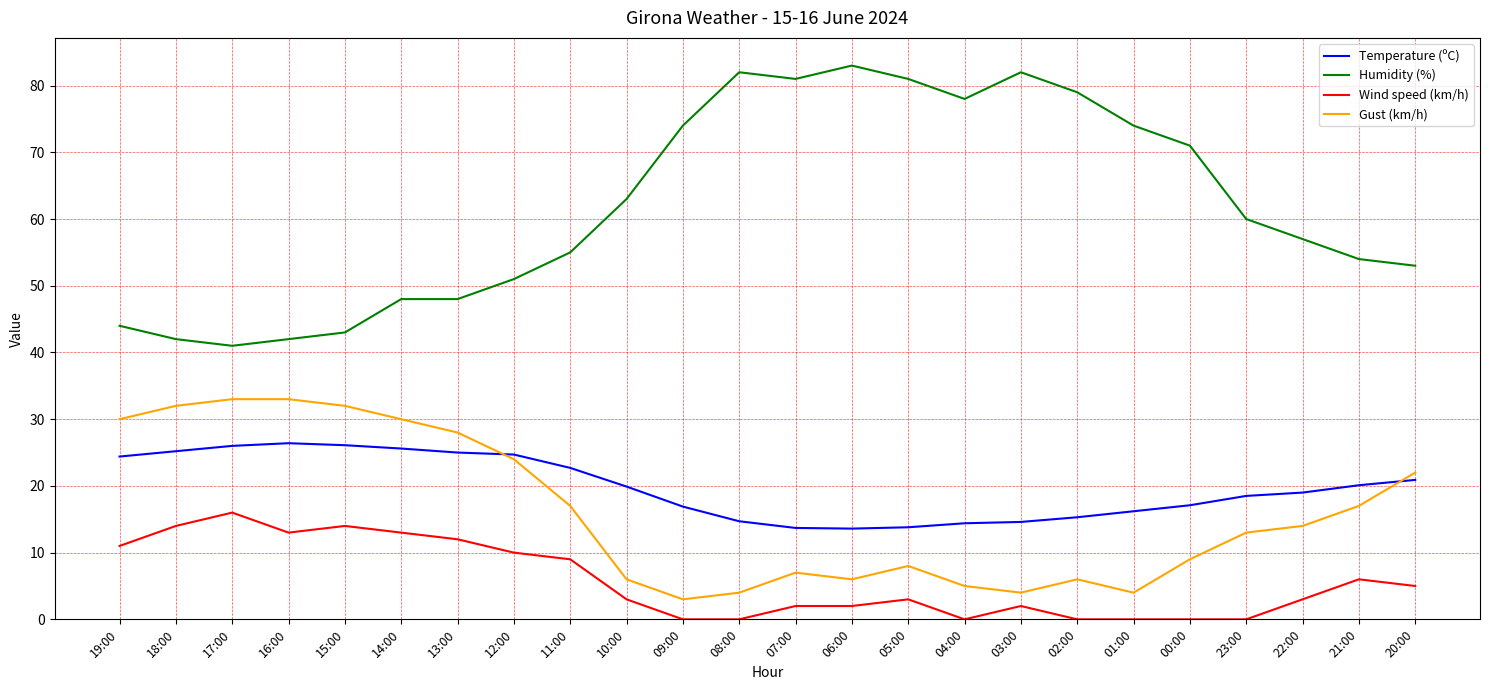

Which series has the largest range (max minus min)?

Humidity (%)